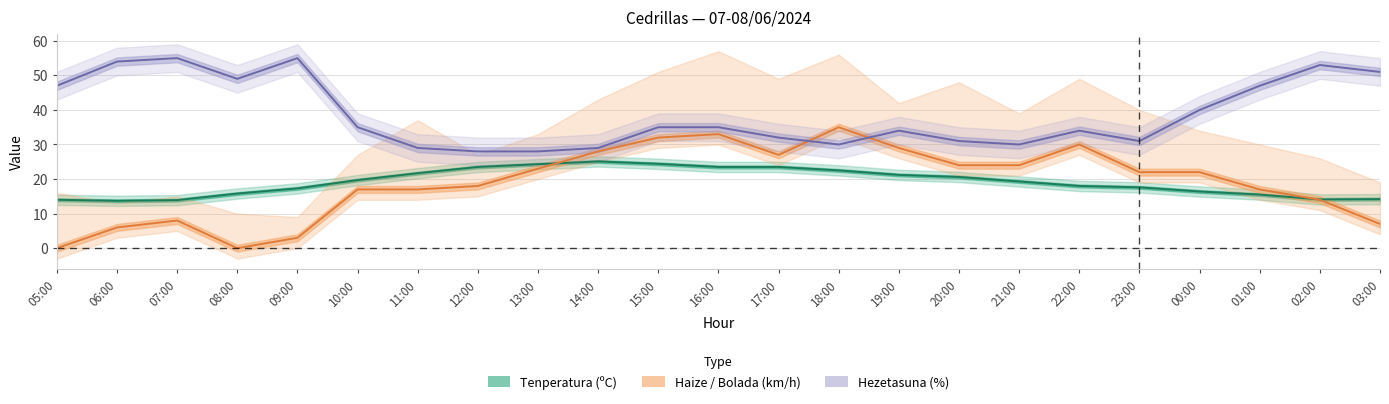

Where does the Hezetasuna (%) series first go above 35?

05:00